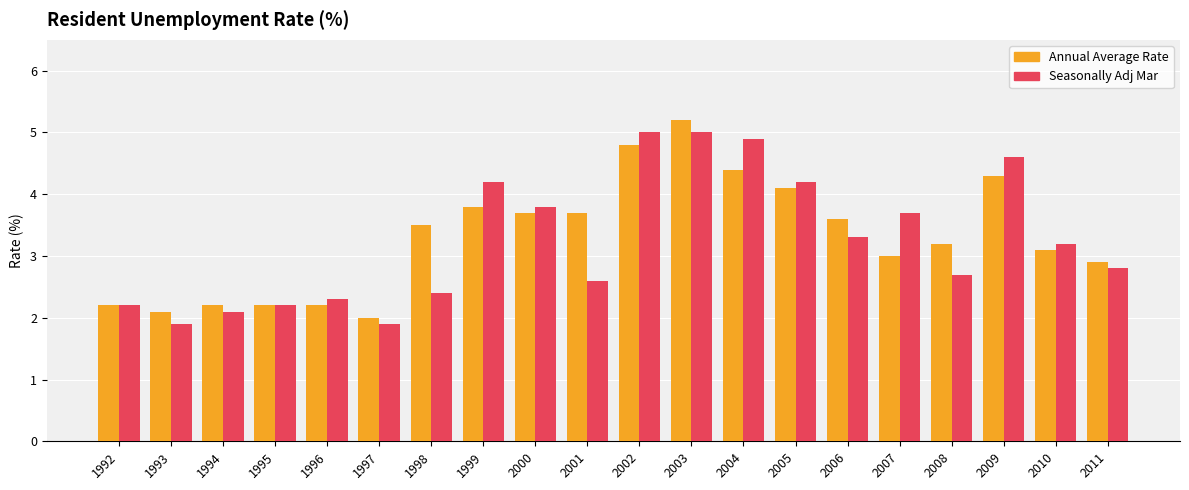

Where does the Annual Average Rate series first go above 3?

1998